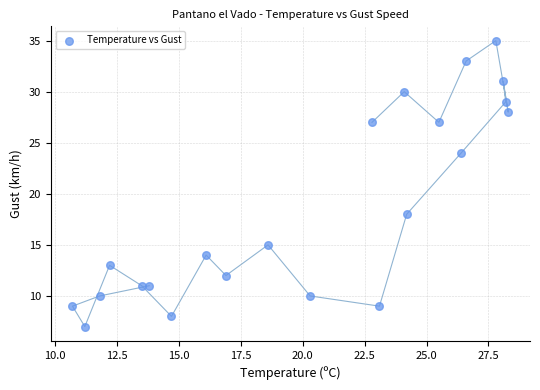

What is the range of Y values (max minus min)?

28